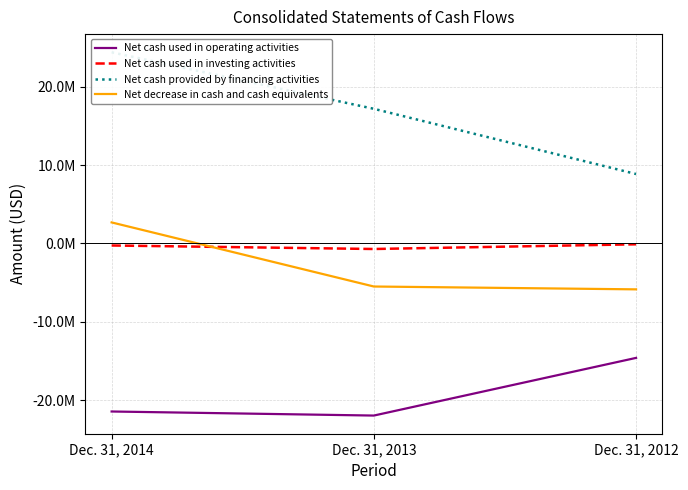

The value of Net cash provided by financing activities at Dec. 31, 2014 is 10483749. True or false?

False